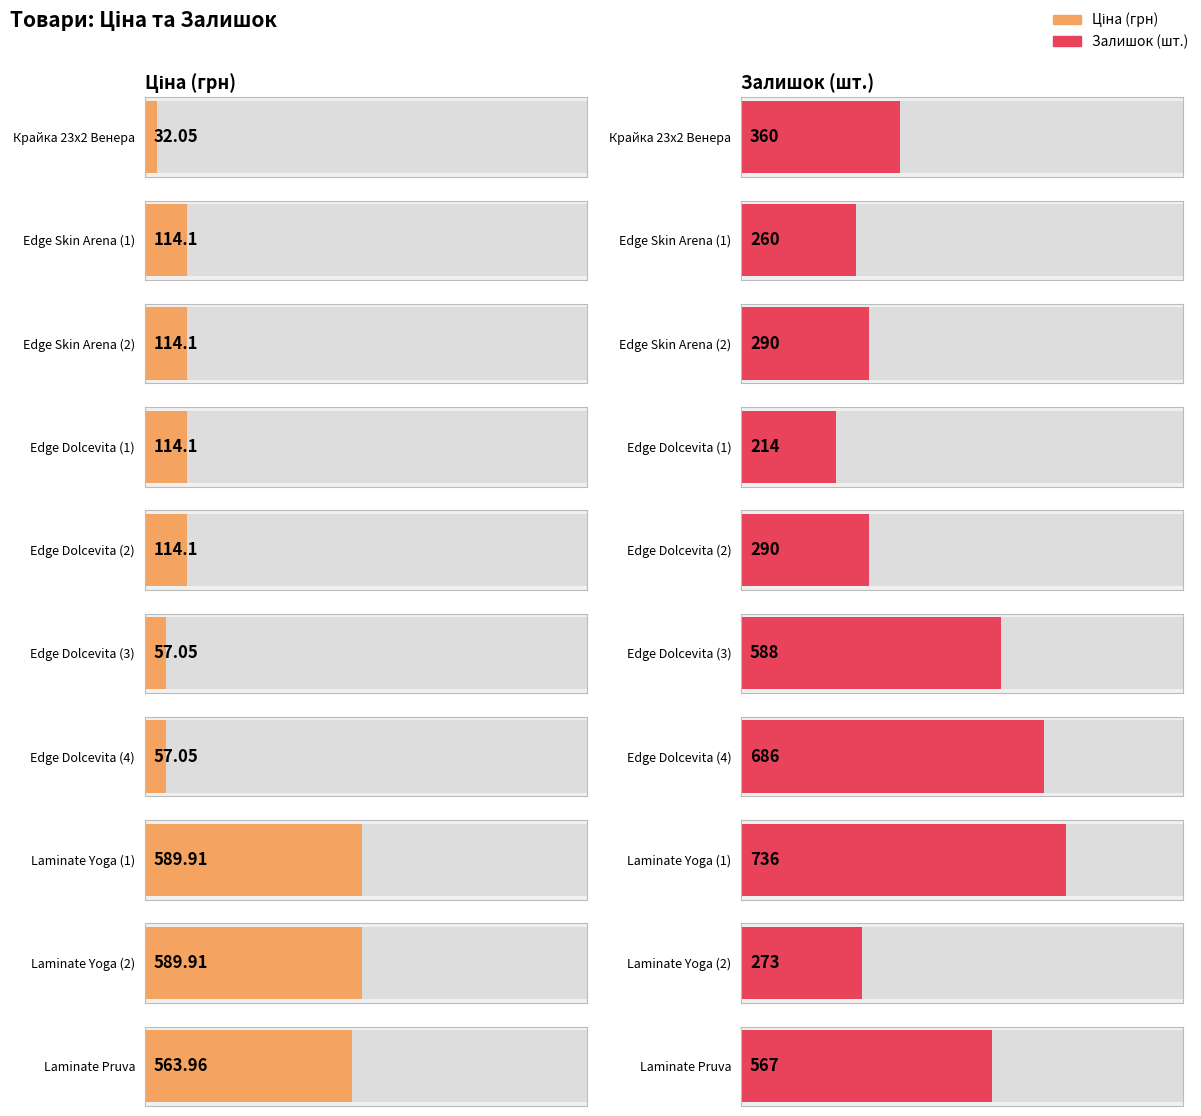

At how many categories does at least one series exceed 541?

5